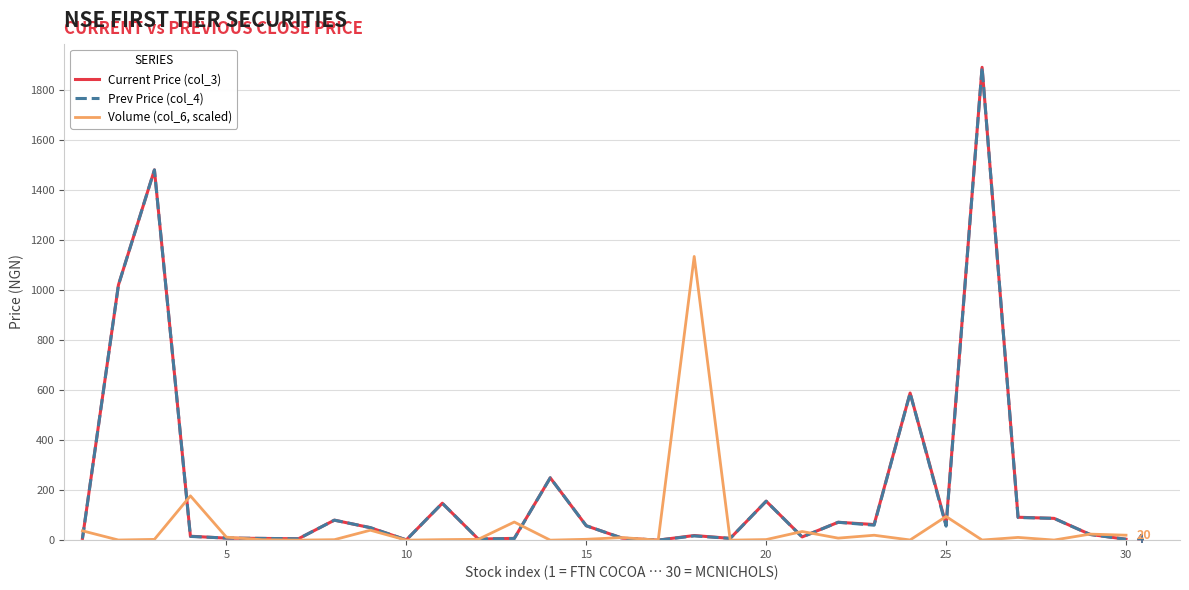

Count the number of categories in the chart.

30